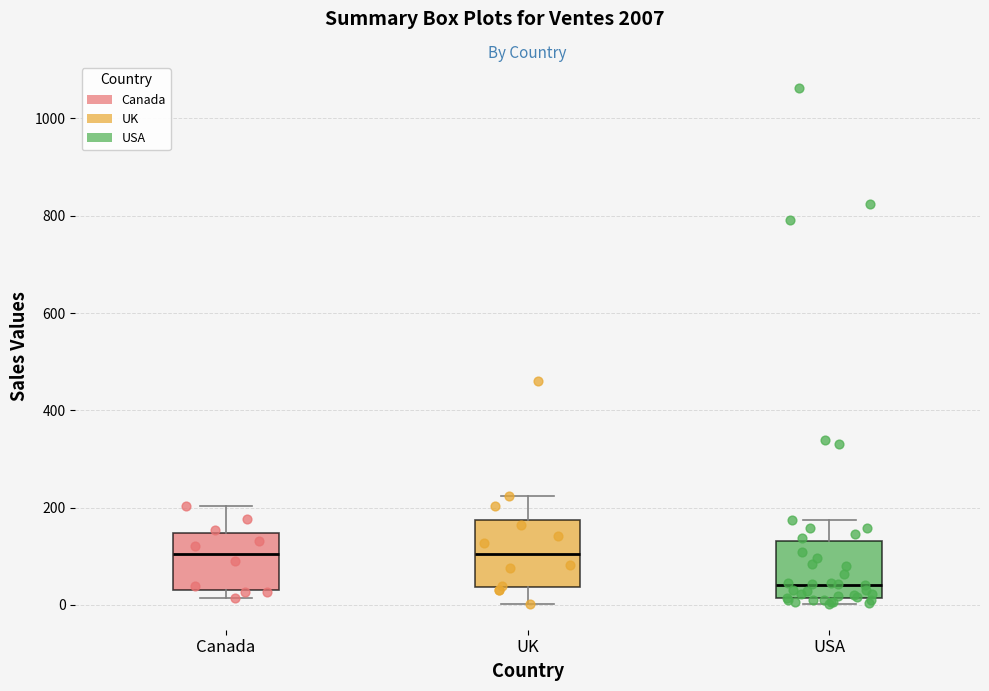

Reading left to right, transcribe this box plot: for each box, give where its median line is, the range the box spans, and where its two whiskers end, as read against the y-axis. The values are not printed on the chart, so give them approximately, as read against the axis.

Canada: median 100, box 20 to 140, whiskers 20 (just below the box's lower edge) to 200
UK: median 100, box 40 to 180, whiskers 0 to 220
USA: median 40, box 20 to 140, whiskers 0 to 180